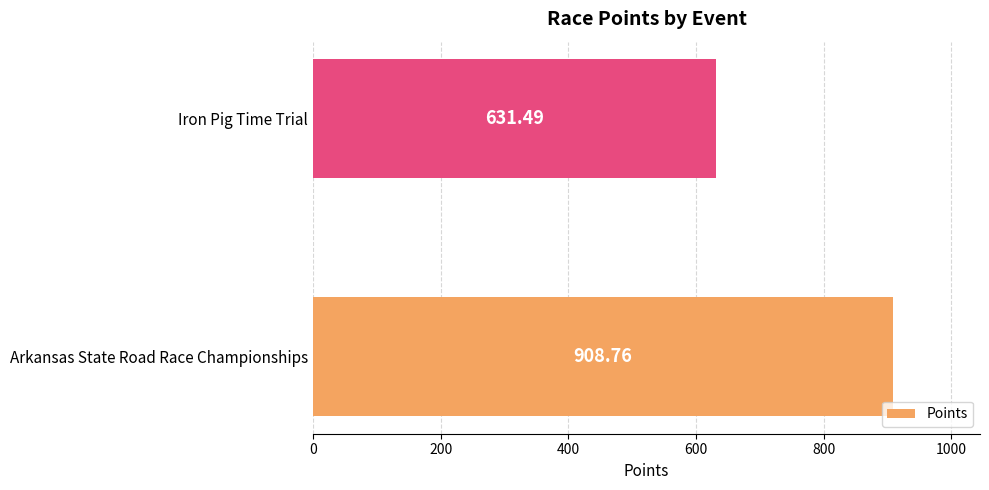

Which category has the highest value across all series?

Arkansas State Road Race Championships